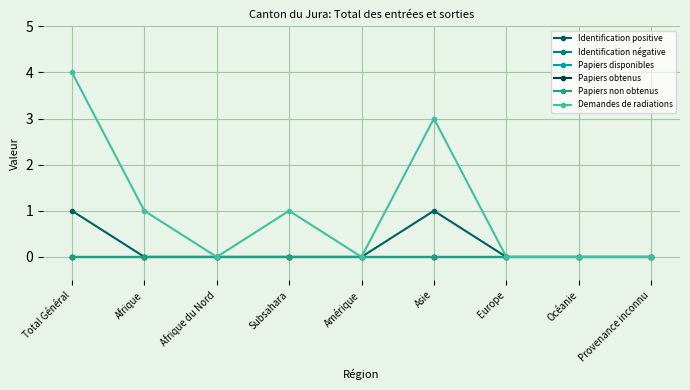

What is the sum of all Identification positive values?

2